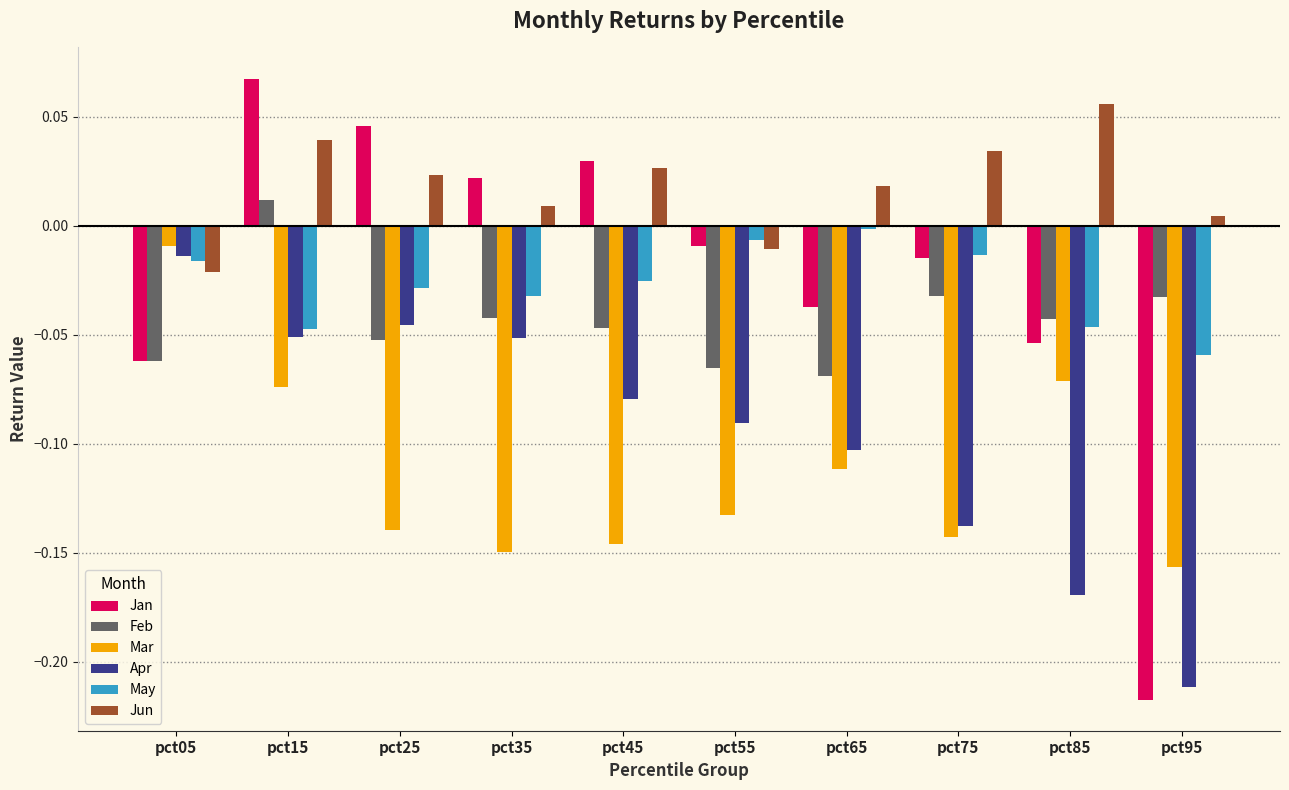

At which label is Feb closest to 0?

pct15